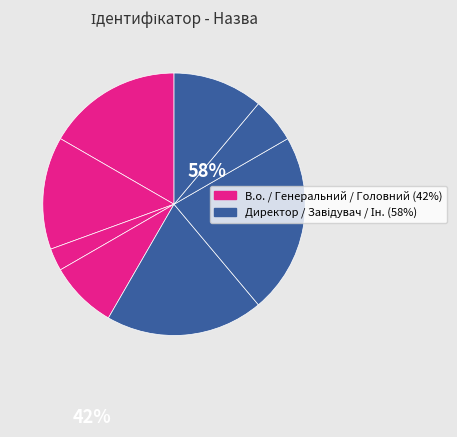

How many slices are in this pie chart?

8